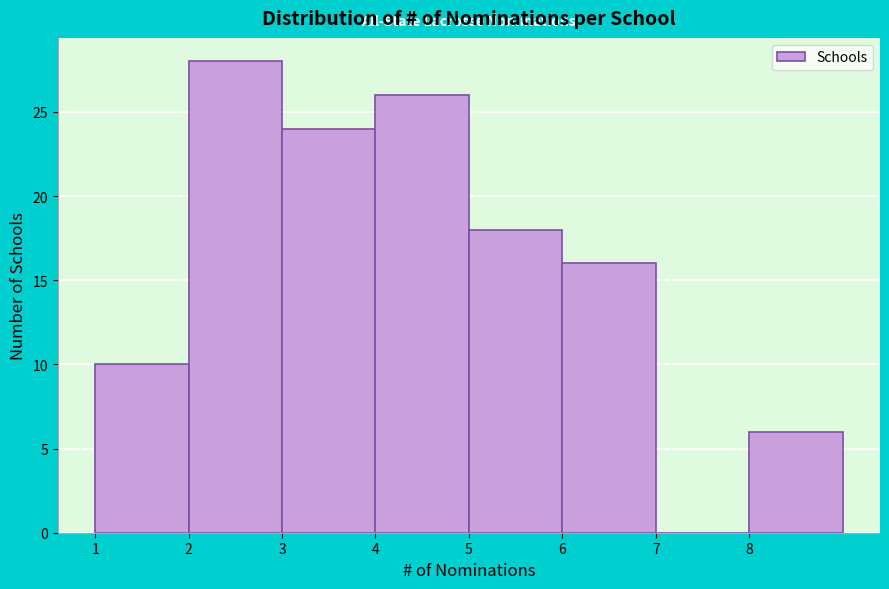

Reading left to right, list every bar in this chart as the range it spans on the x-axis followed by its height. The values are not printed on the chart, so give them approximately, as read against the axis.

1 to 2: 10
2 to 3: 28
3 to 4: 24
4 to 5: 26
5 to 6: 18
6 to 7: 16
7 to 8: 0
8 to 9: 6